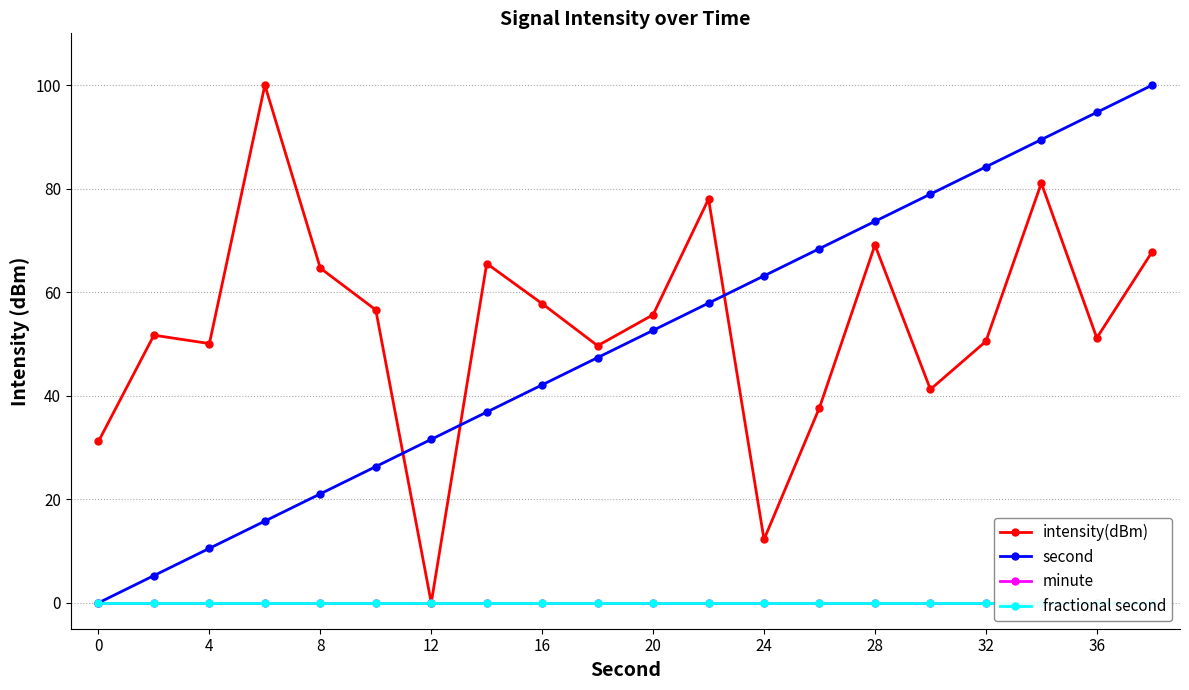

How many values in the second series exceed 52?

10